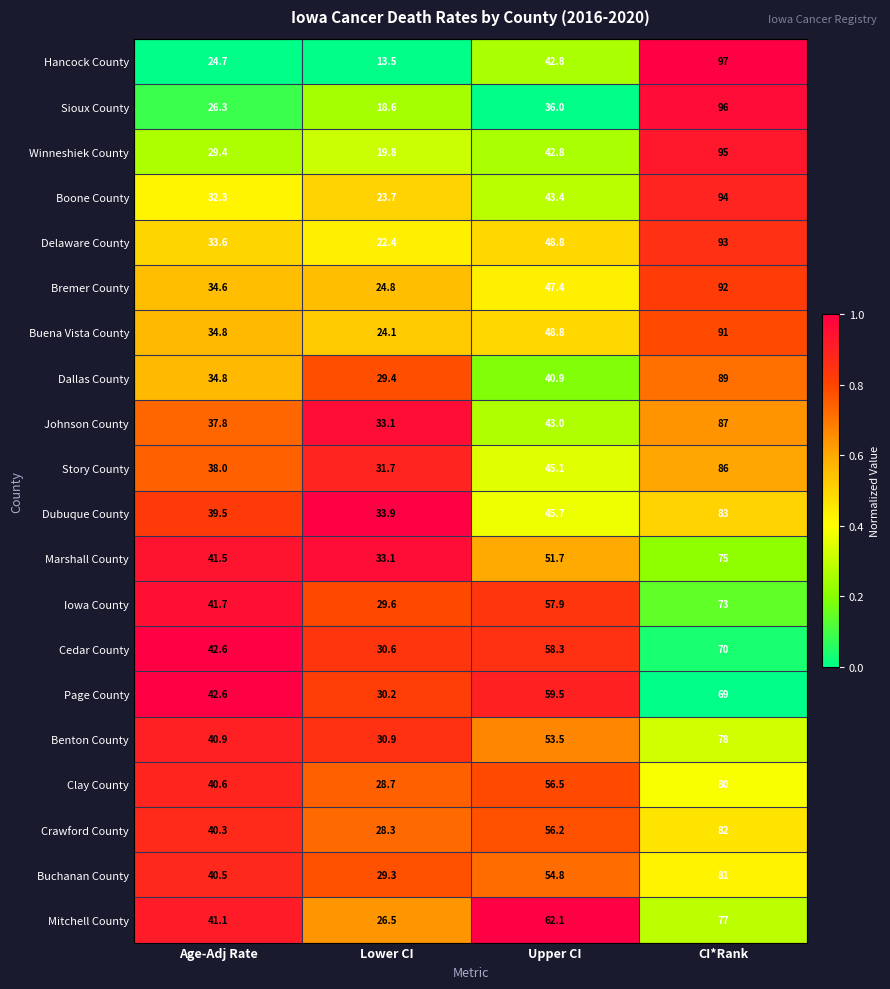

At which category is the sum across all series the highest?

CI*Rank